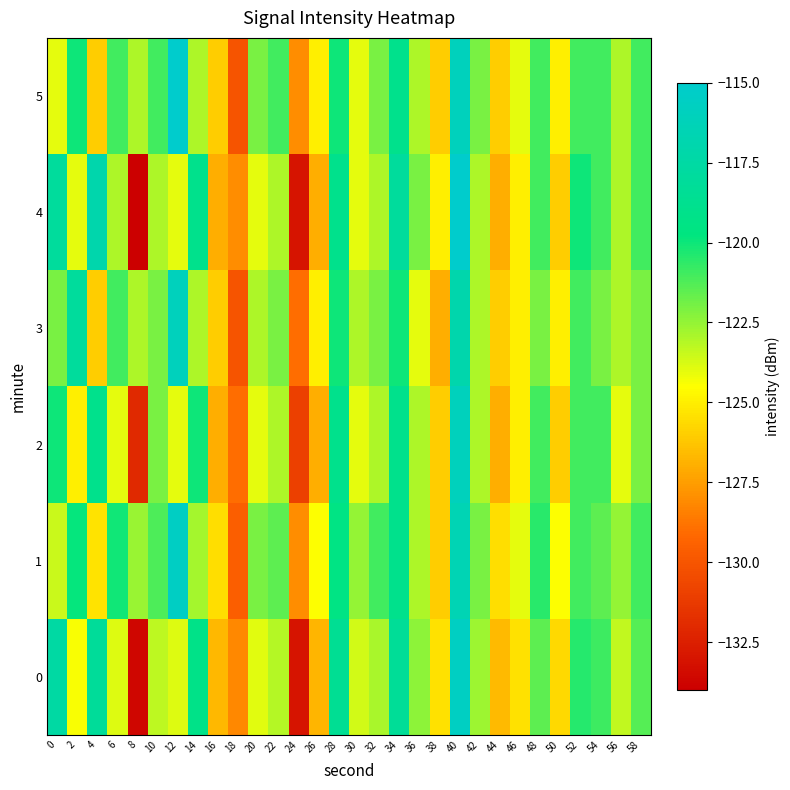

Reading left to right, what are all the values shown in this chart?

0: 0=-117.6	2=-124.4	4=-118.1	6=-123.9	8=-133.6	10=-123.3	12=-123.9	14=-119.2	16=-126.7	18=-128.2	20=-123.9	22=-123.1	24=-133.0	26=-126.7	28=-118.5	30=-123.6	32=-122.9	34=-118.3	36=-122.4	38=-125.4	40=-115.6	42=-122.7	44=-126.6	46=-125.4	48=-121.5	50=-125.7	52=-120.5	54=-120.9	56=-123.4	58=-121.4
1: 0=-123.5	2=-119.9	4=-125.3	6=-120.1	8=-122.6	10=-121.2	12=-115.5	14=-122.8	16=-125.5	18=-129.6	20=-122.0	22=-121.5	24=-128.0	26=-124.5	28=-119.5	30=-122.5	32=-121.0	34=-119.0	36=-123.0	38=-126.0	40=-116.5	42=-122.0	44=-125.5	46=-124.0	48=-120.5	50=-124.5	52=-121.0	54=-121.5	56=-122.5	58=-121.0
2: 0=-120.0	2=-125.0	4=-119.0	6=-124.0	8=-132.0	10=-122.0	12=-124.0	14=-120.0	16=-127.0	18=-129.0	20=-124.0	22=-123.0	24=-131.0	26=-127.0	28=-119.0	30=-124.0	32=-123.0	34=-119.0	36=-123.0	38=-126.0	40=-116.0	42=-123.0	44=-127.0	46=-125.0	48=-121.0	50=-126.0	52=-121.0	54=-121.0	56=-124.0	58=-122.0
3: 0=-122.0	2=-118.0	4=-126.0	6=-121.0	8=-123.0	10=-122.0	12=-116.0	14=-123.0	16=-126.0	18=-130.0	20=-123.0	22=-122.0	24=-129.0	26=-125.0	28=-120.0	30=-123.0	32=-122.0	34=-120.0	36=-124.0	38=-127.0	40=-117.0	42=-123.0	44=-126.0	46=-125.0	48=-122.0	50=-125.0	52=-121.0	54=-122.0	56=-123.0	58=-122.0
4: 0=-118.0	2=-124.0	4=-117.0	6=-123.0	8=-134.0	10=-123.0	12=-124.0	14=-119.0	16=-127.0	18=-128.0	20=-124.0	22=-123.0	24=-133.0	26=-127.0	28=-119.0	30=-124.0	32=-123.0	34=-118.0	36=-122.0	38=-125.0	40=-115.0	42=-123.0	44=-127.0	46=-125.0	48=-121.0	50=-126.0	52=-120.0	54=-121.0	56=-123.0	58=-121.0
5: 0=-124.0	2=-120.0	4=-126.0	6=-121.0	8=-123.0	10=-121.0	12=-115.0	14=-123.0	16=-126.0	18=-130.0	20=-122.0	22=-121.0	24=-128.0	26=-125.0	28=-120.0	30=-124.0	32=-122.0	34=-119.0	36=-123.0	38=-126.0	40=-116.0	42=-122.0	44=-126.0	46=-124.0	48=-121.0	50=-125.0	52=-121.0	54=-121.0	56=-123.0	58=-121.0